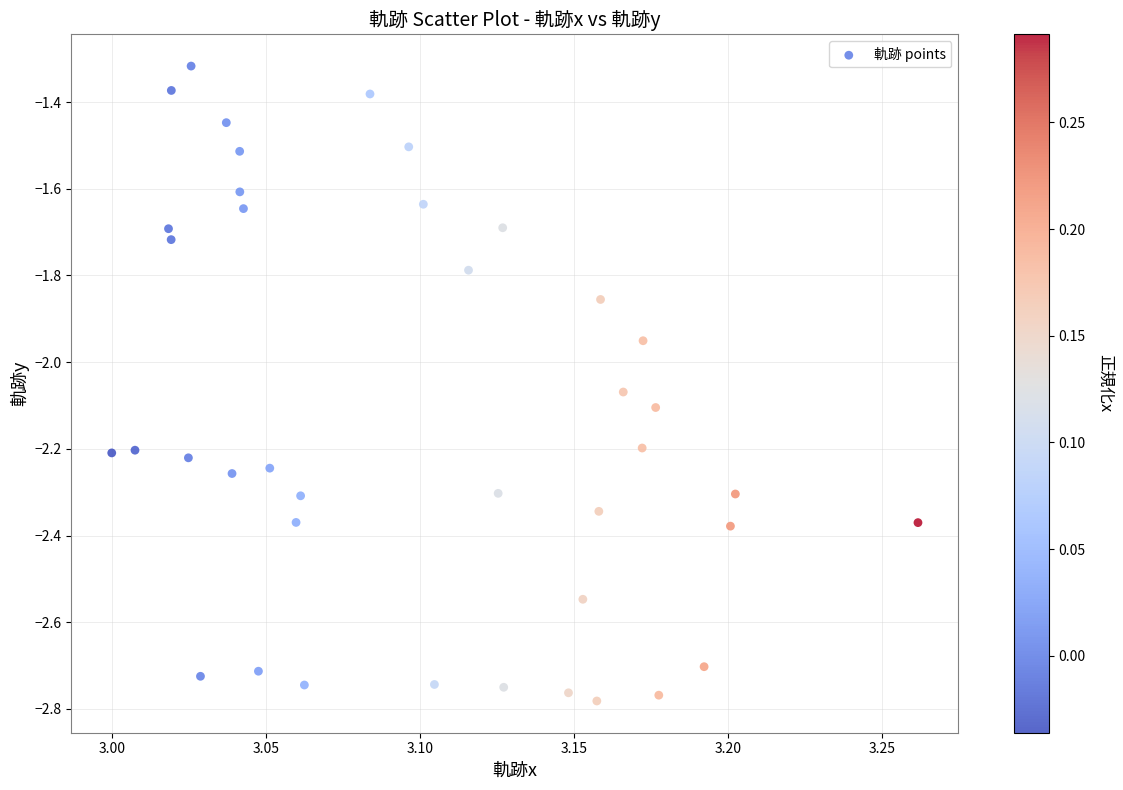

What is the range of Y values (max minus min)?

1.5